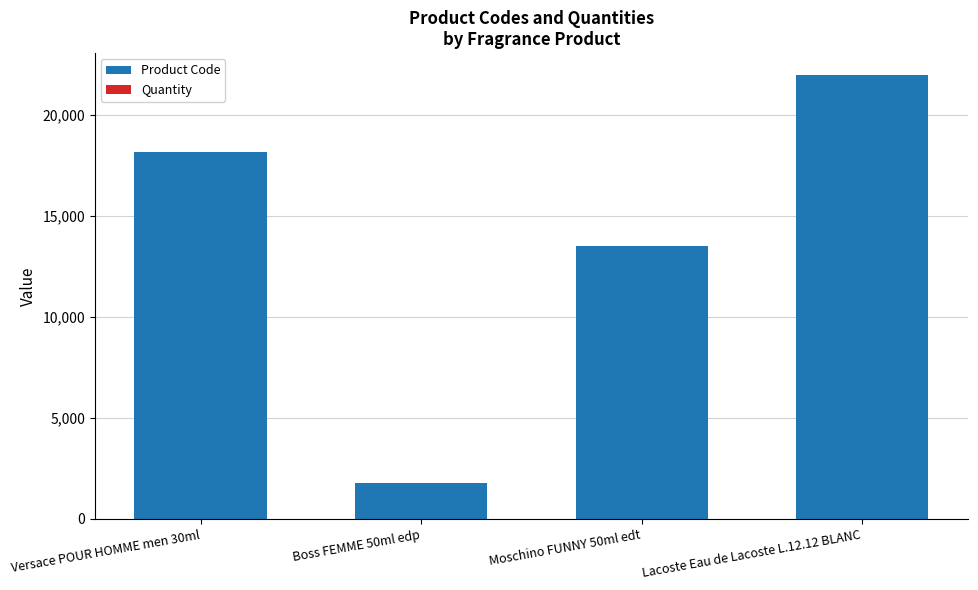

Where is Product Code nearest to the value 11880?

Moschino FUNNY 50ml edt